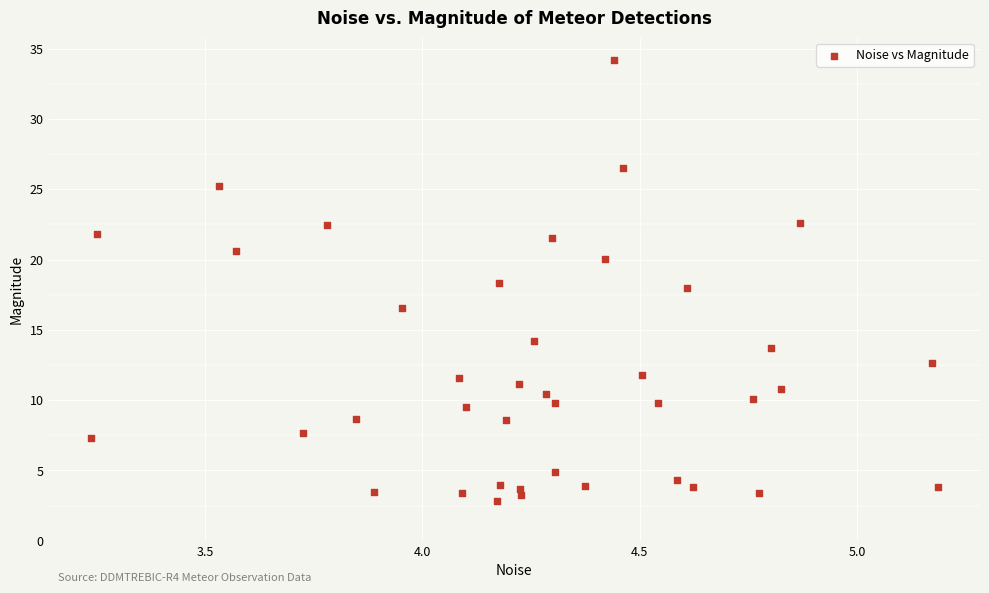

What is the range of X values (max minus min)?

1.9